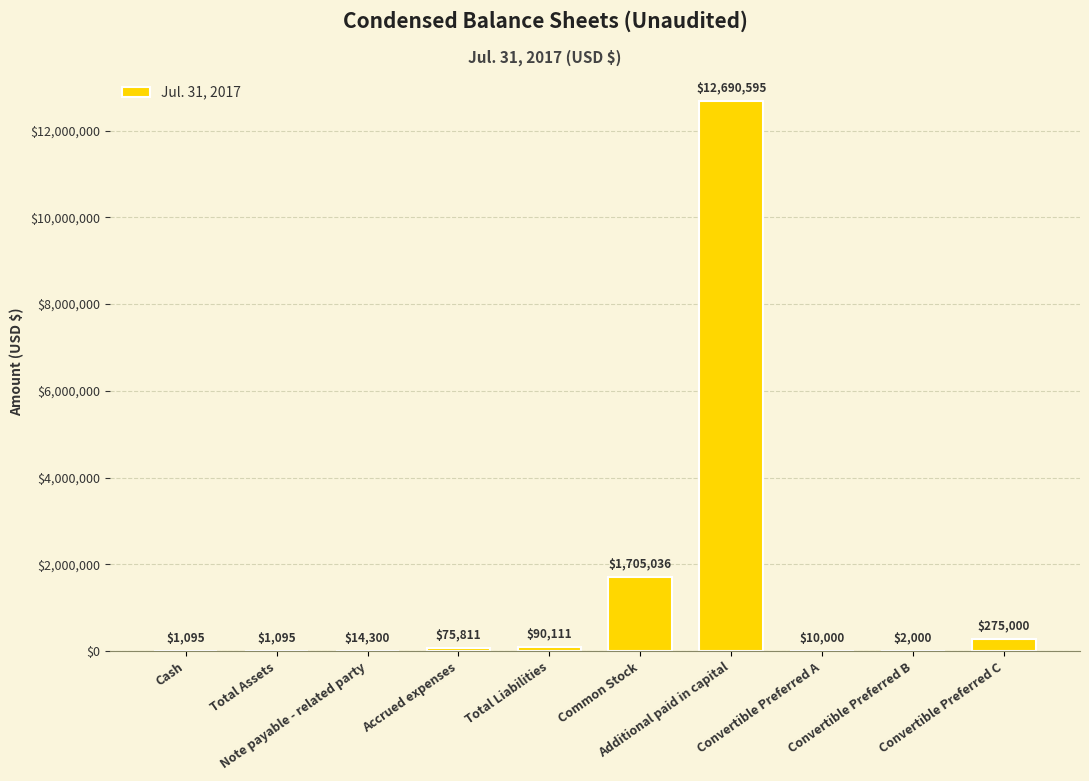

What is the maximum value shown in the chart?

12690595